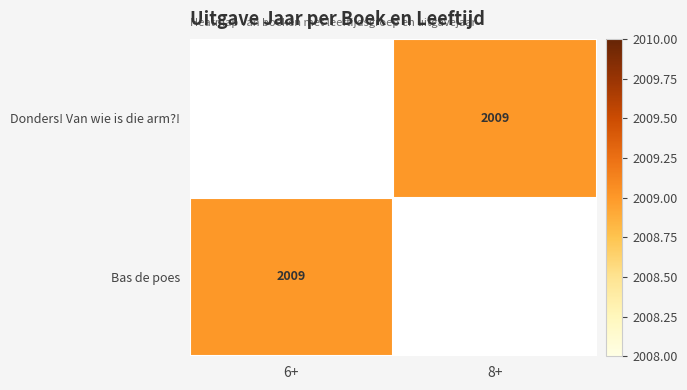

How many values in Donders! Van wie is die arm?! are above zero?

1